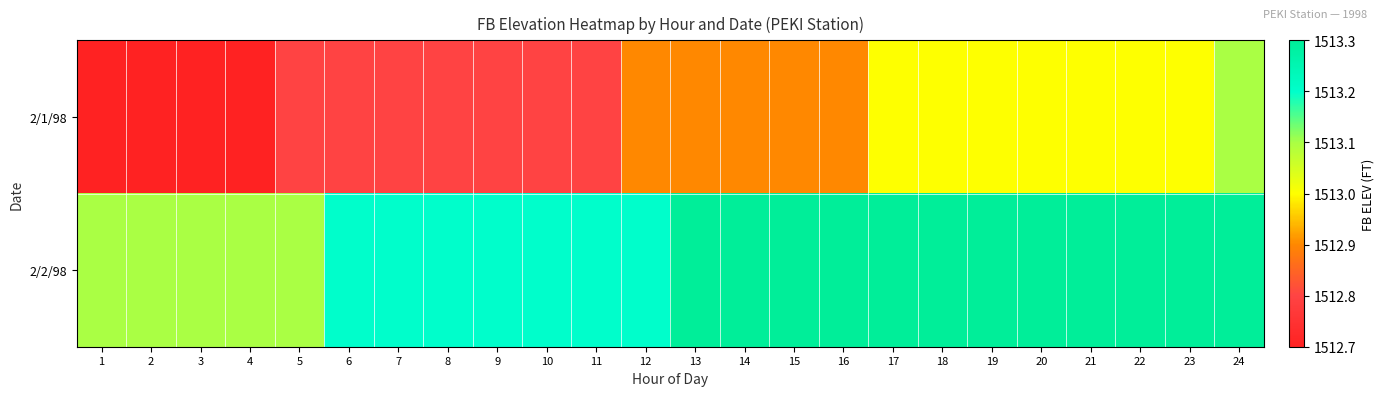

List the series in order of their overall mean, highest first.

2/2/98, 2/1/98